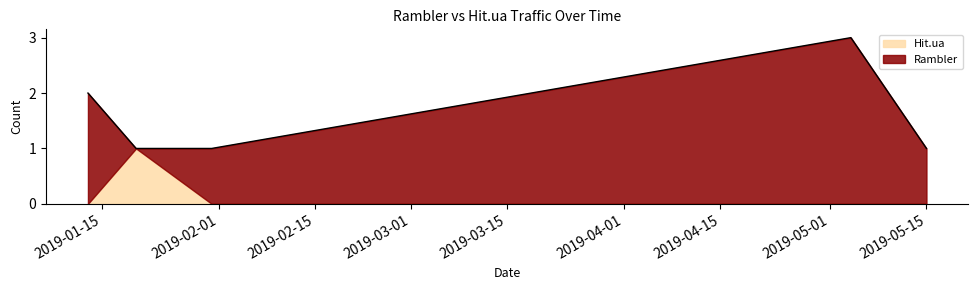

Reading right to left, what are all the values shown in this chart?

Rambler: 2019-01-13=2	2019-01-20=0	2019-01-31=1	2019-05-04=3	2019-05-15=1
Hit.ua: 2019-01-13=0	2019-01-20=1	2019-01-31=0	2019-05-04=0	2019-05-15=0